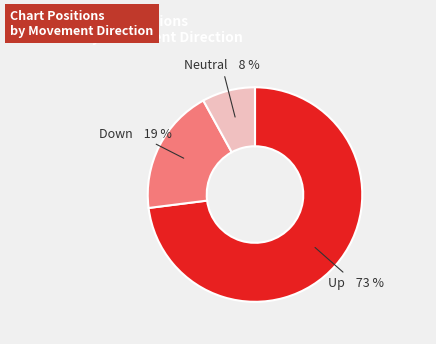

Rank the categories by value from lowest to highest.

Neutral, Down, Up